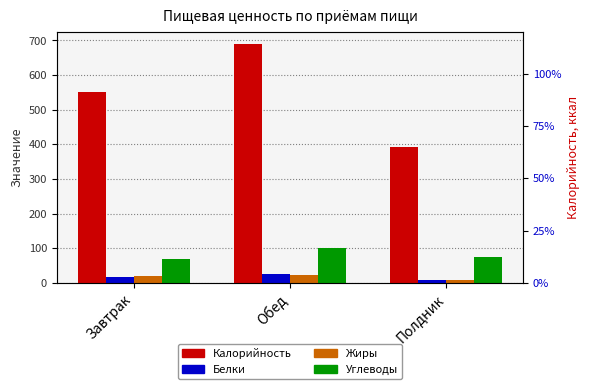

Reading left to right, what are all the values shown in this chart?

Калорийность: 551.2	689.9	391.1
Белки: 17.9	26.3	9.4
Жиры: 20.2	23.8	6.8
Углеводы: 67.9	99.7	73.2